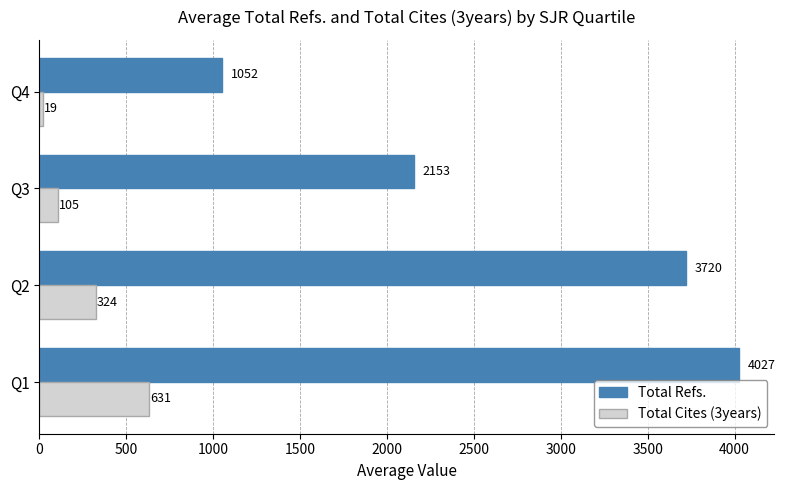

List the labels in order of Total Refs. value, smallest first.

Q4, Q3, Q2, Q1